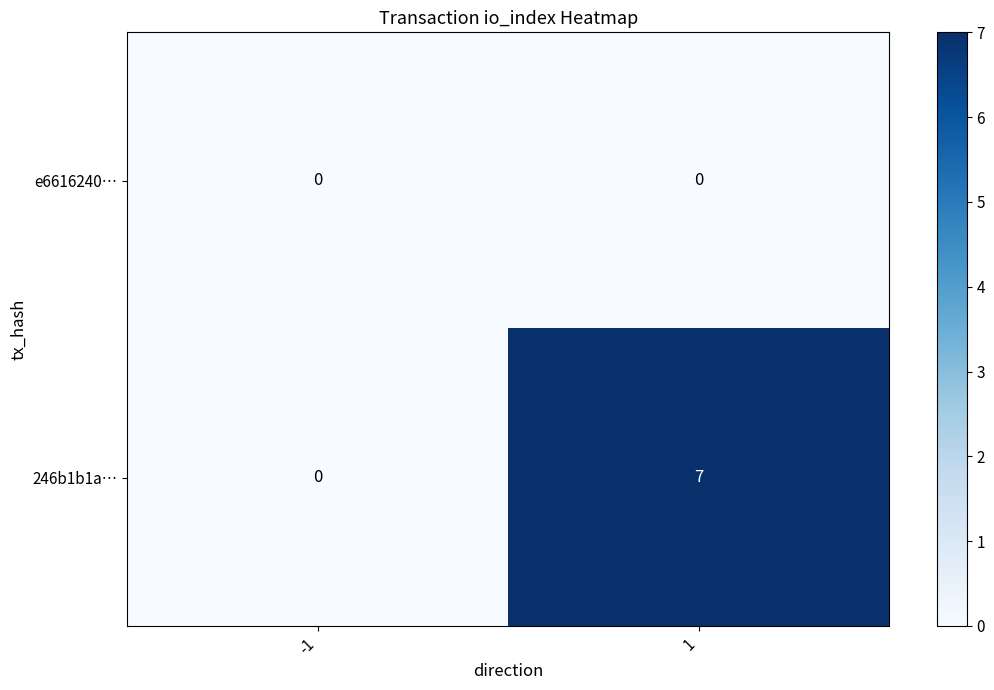

What is the maximum value shown in the chart?

7